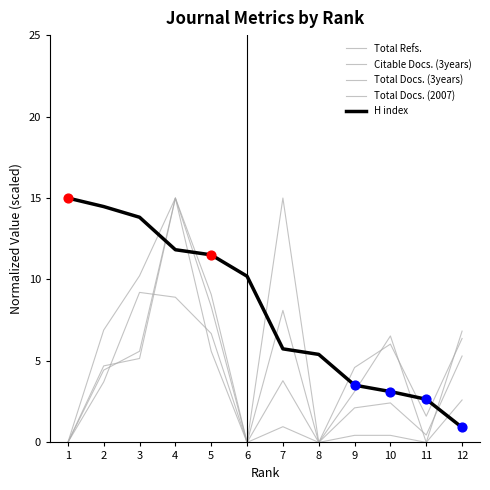

At which category is the sum across all series the highest?

4